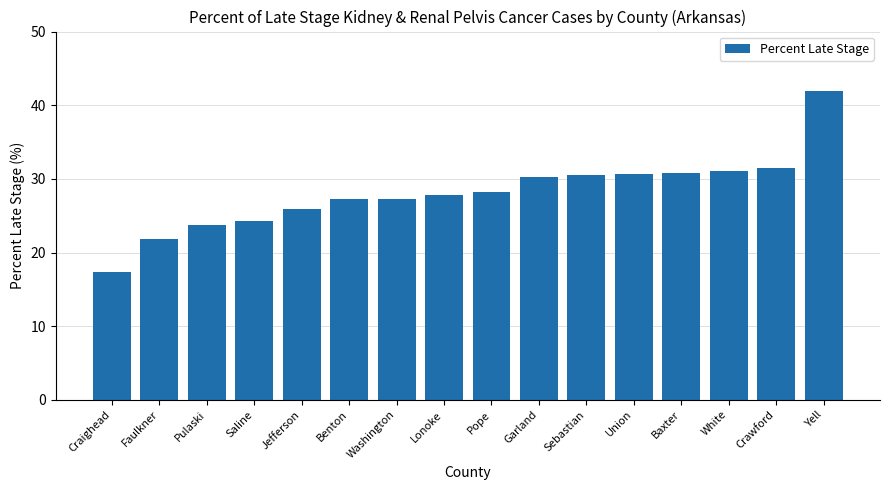

Read the value at Baxter.

30.8